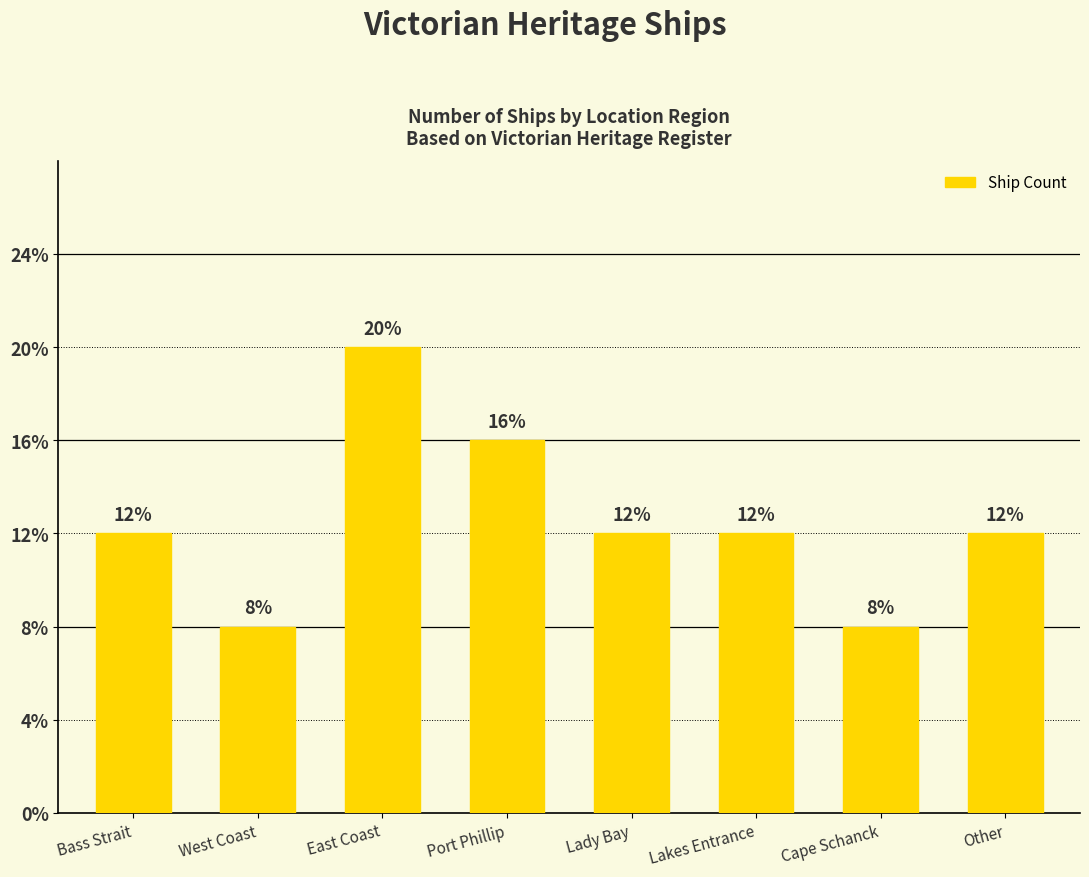

What is the difference between the maximum and second lowest values?

3